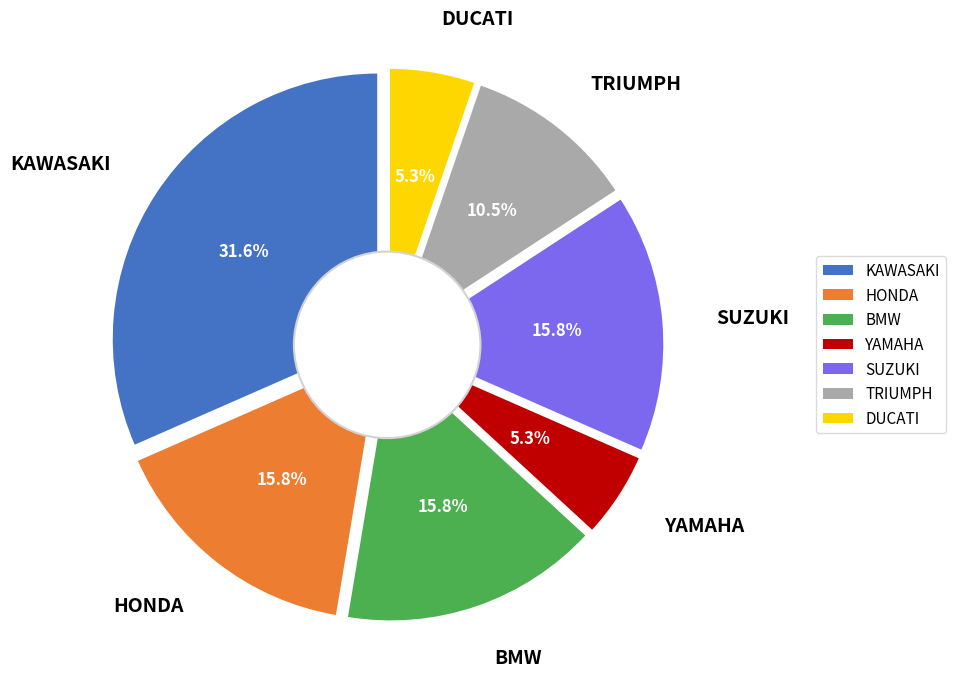

How many segments does this pie chart have?

7